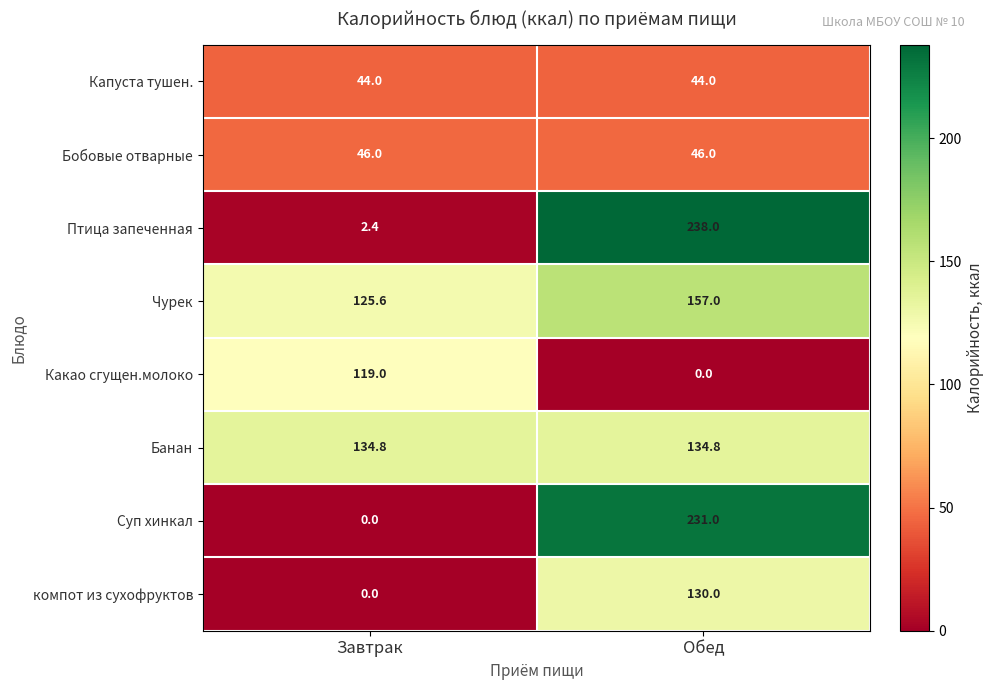

Reading left to right, transcribe all the data shown in this chart.

Капуста тушен.: 44.0	44.0
Бобовые отварные: 46.0	46.0
Птица запеченная: 2.4	238.0
Чурек: 125.6	157.0
Какао сгущен.молоко: 119.0	0.0
Банан: 134.8	134.8
Суп хинкал: 0.0	231.0
компот из сухофруктов: 0.0	130.0